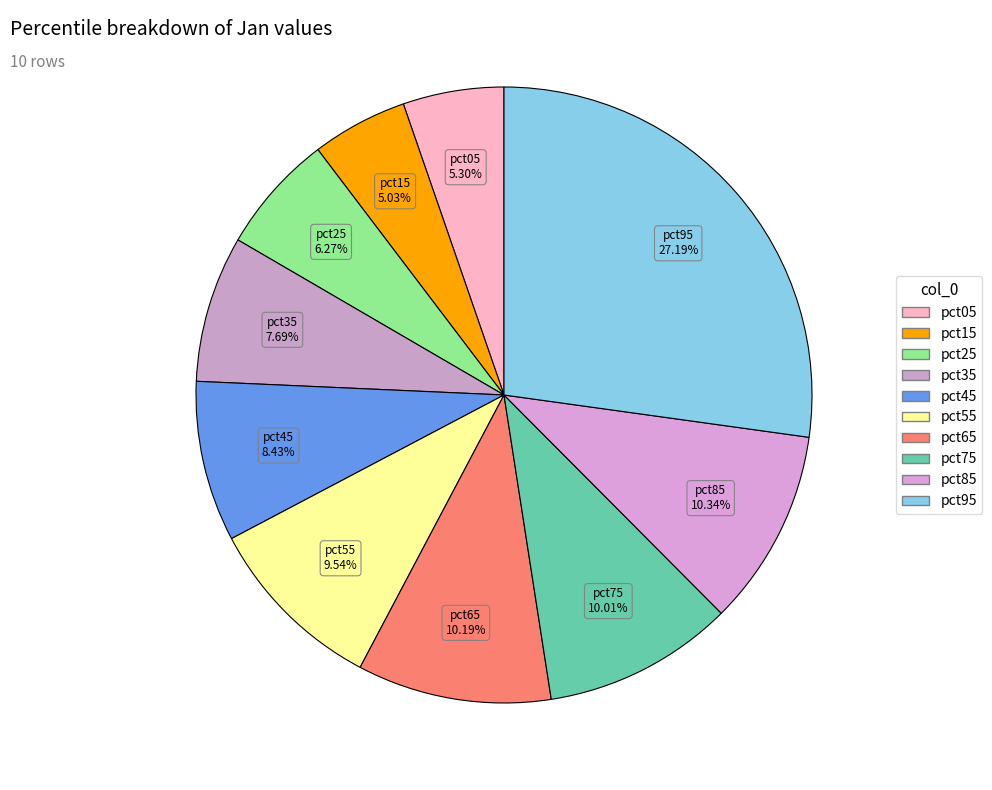

What is the total percentage of pct45 and pct65?

18.6%